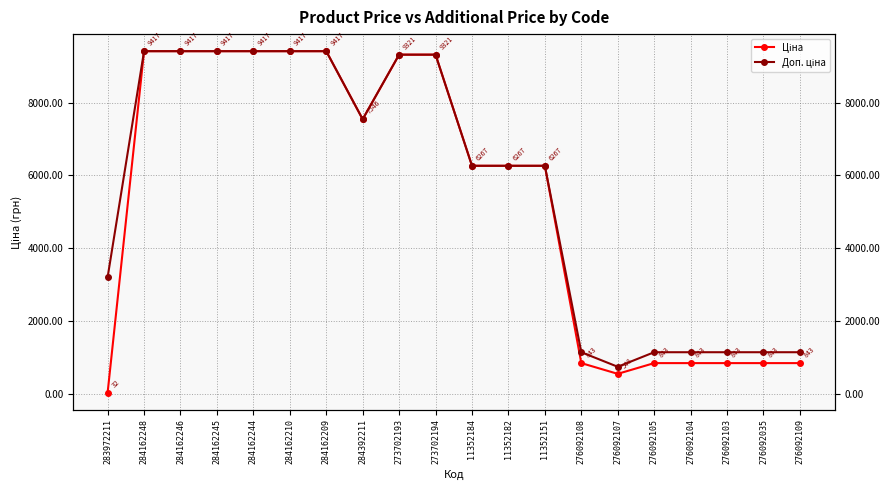

How many lines are shown in the chart?

2